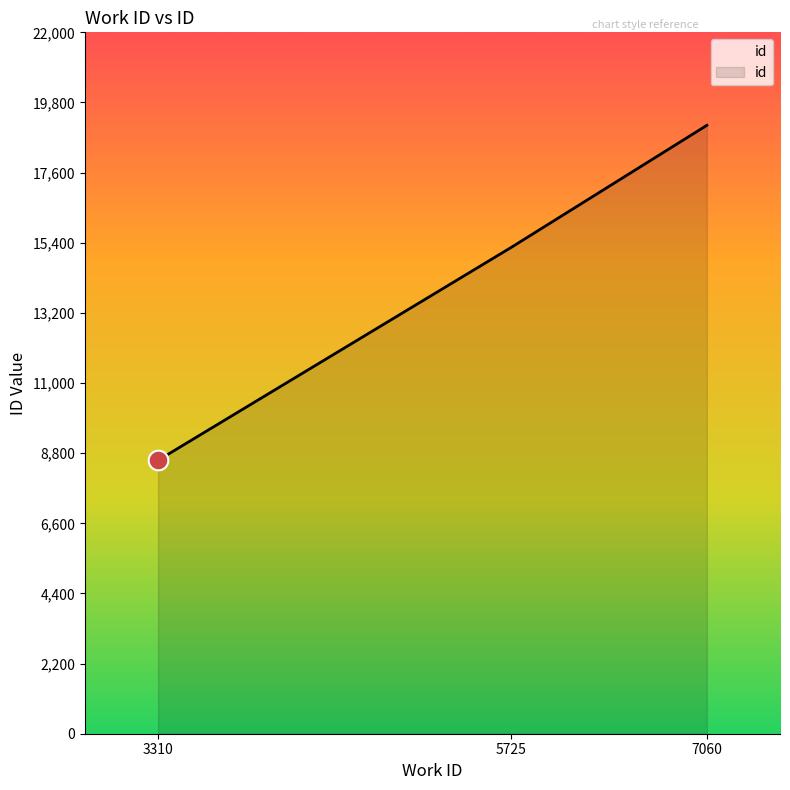

Approximately how many times larger is the value at 3310 compared to 7060?

0.4